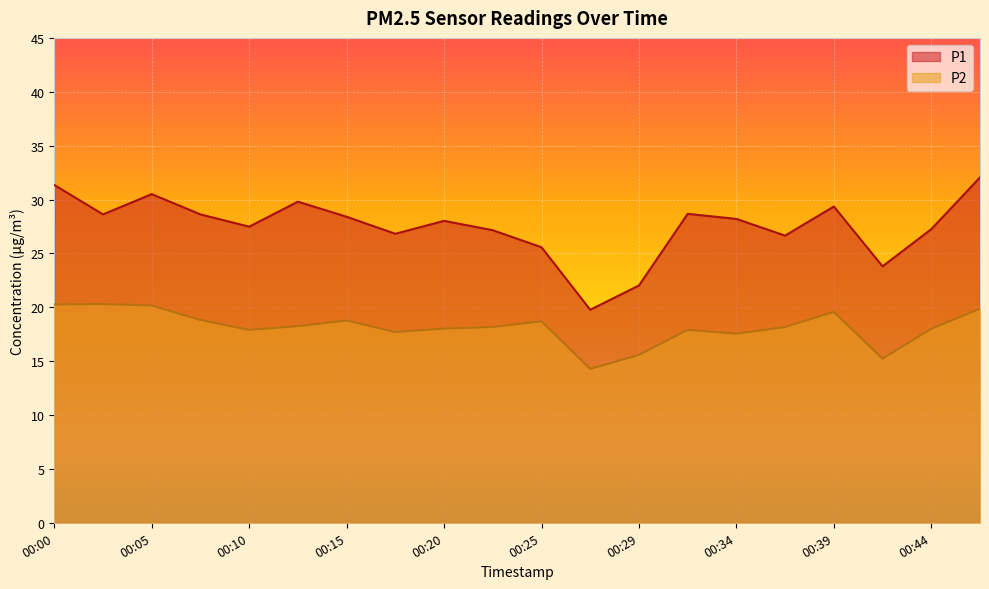

What is the value of the P2 point at the 10th from the left?

18.2